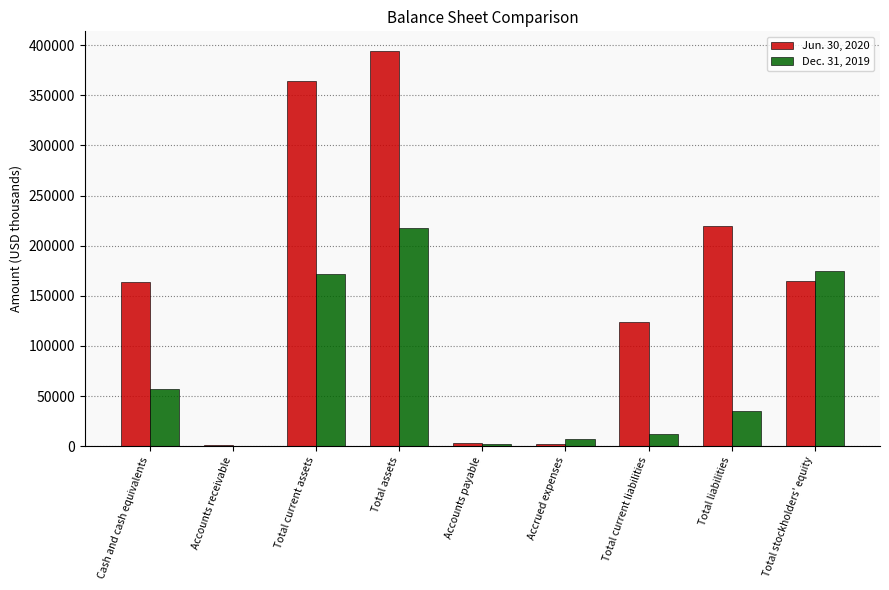

What is the average value of the Jun. 30, 2020 series?

159792